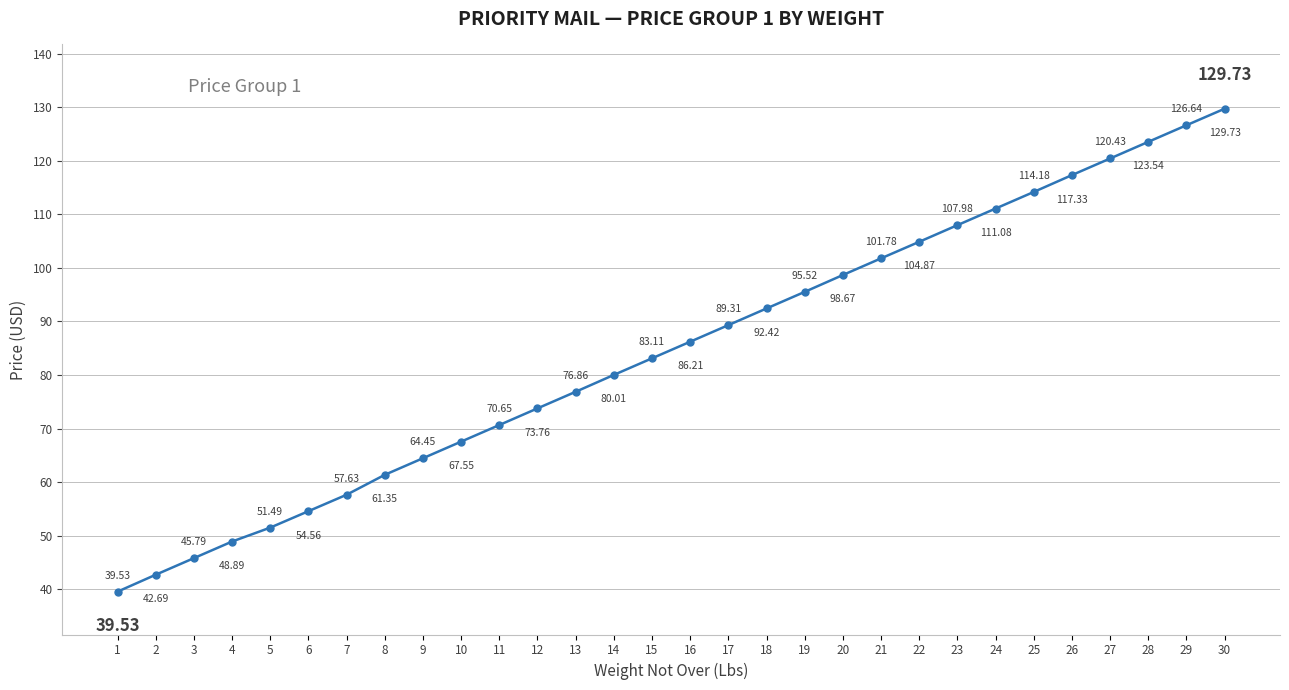

Approximately how many times larger is the value at 28 compared to 10?

1.8